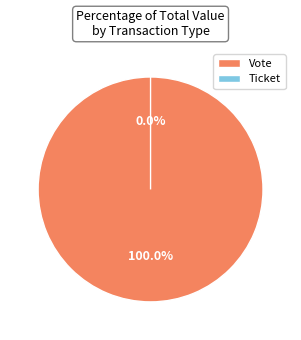

Does Ticket account for over 50% of the chart?

No